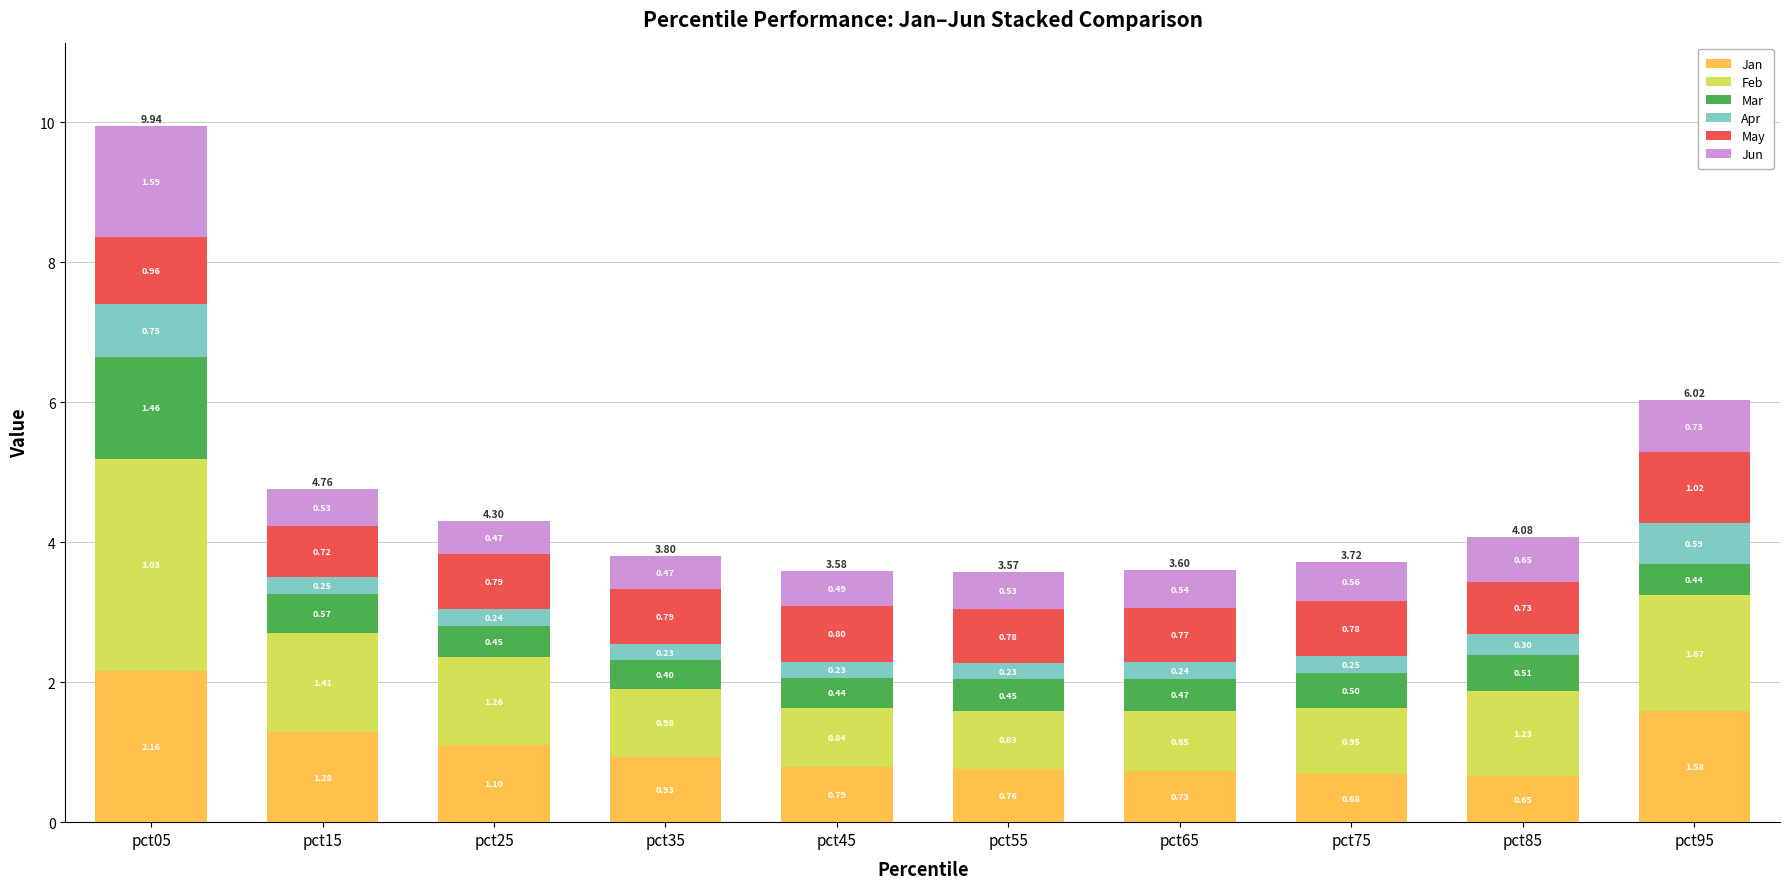

Are the bars grouped side by side (vs. stacked)?

No